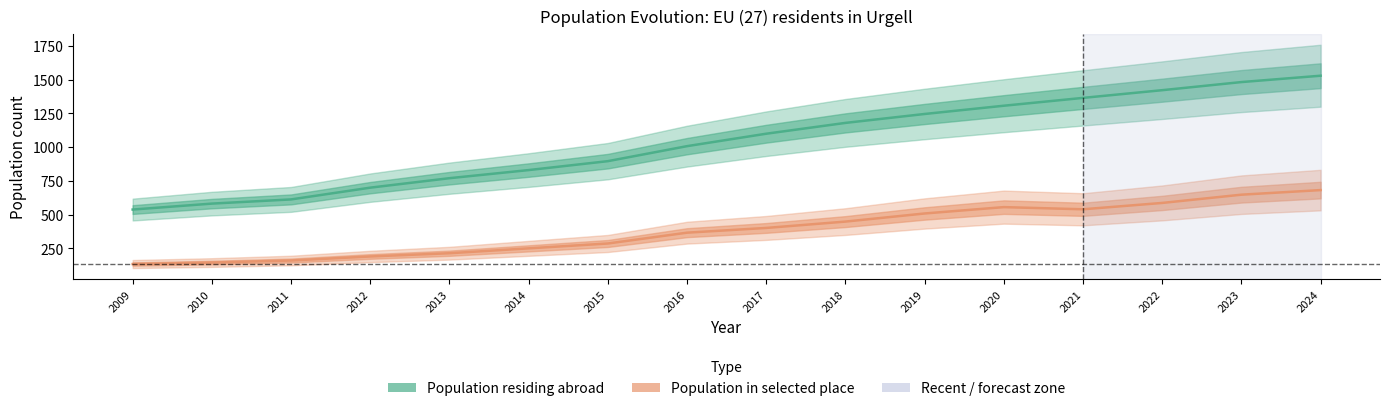

Where is the first local minimum for Population in selected place?

2021